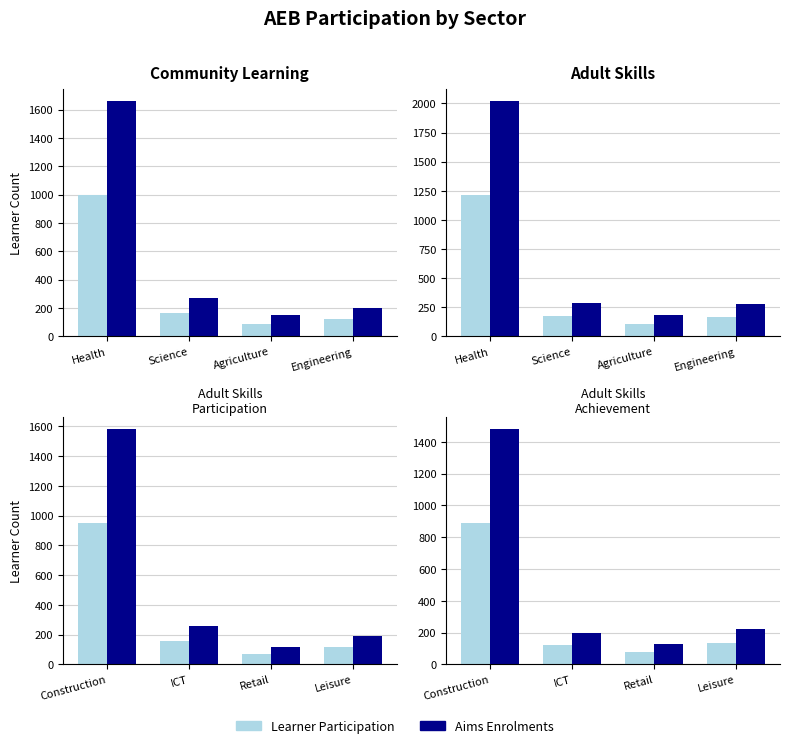

List the series in order of their overall mean, lowest first.

Learner Participation, Aims Enrolments